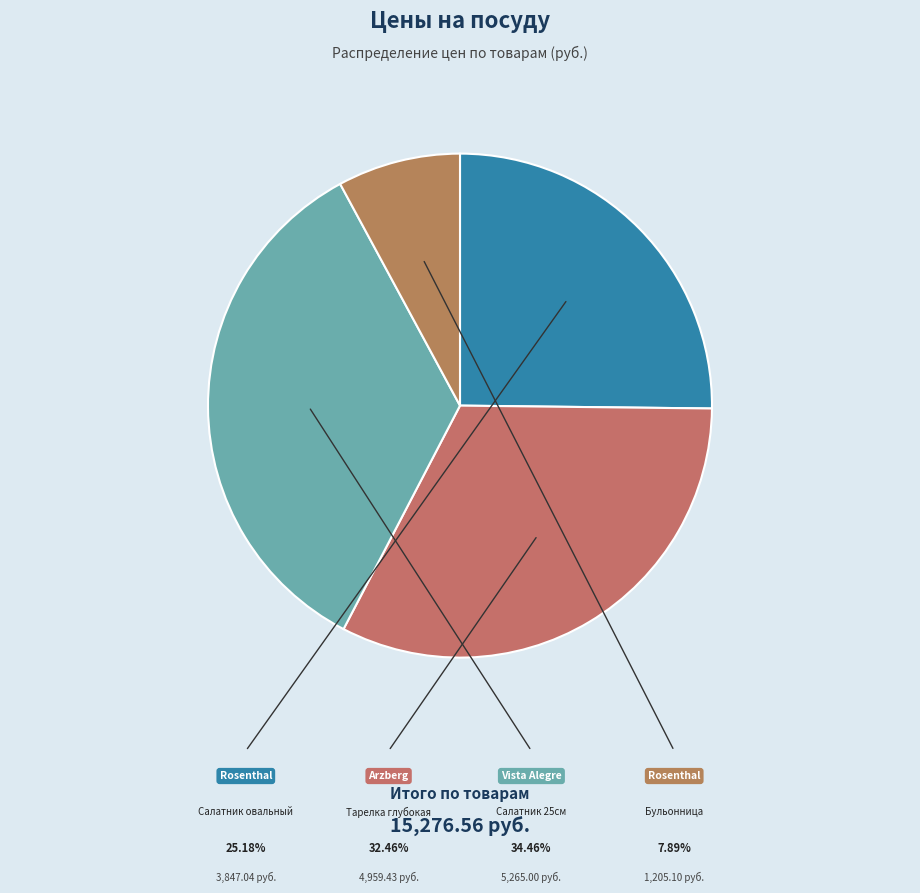

Count the number of slices in the pie.

4